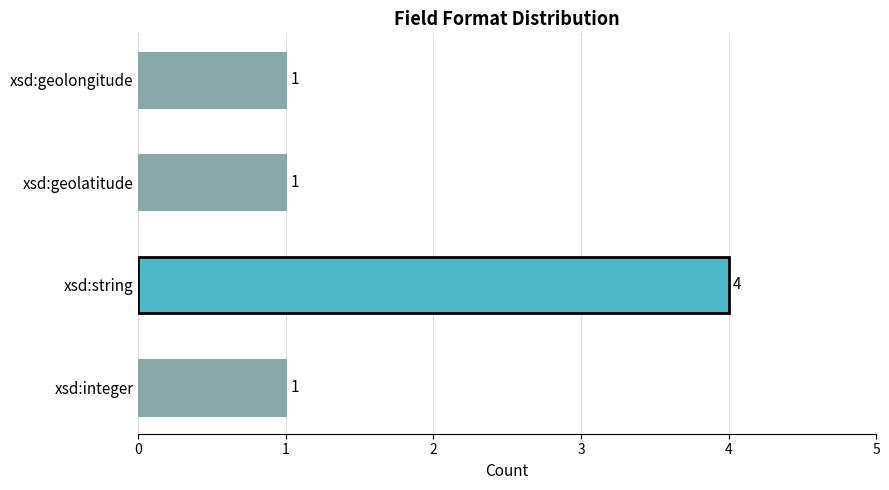

Count the number of categories in the chart.

4